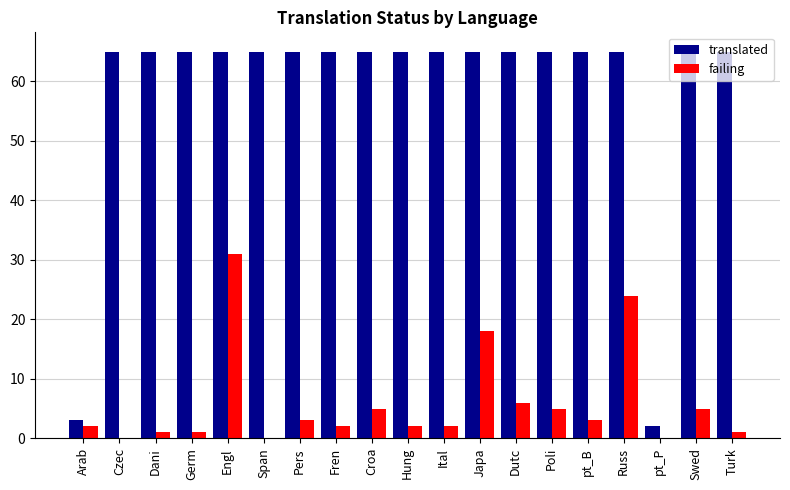

How many distinct data groups are displayed?

2